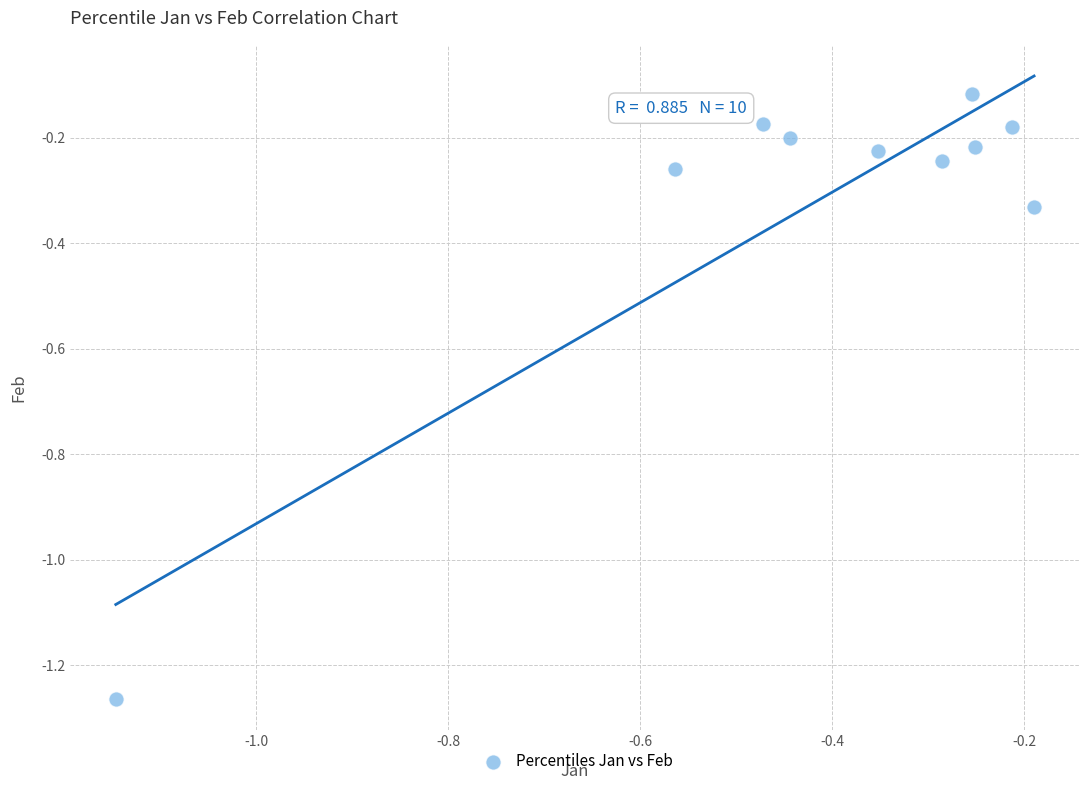

What is the range of Y values (max minus min)?

1.1